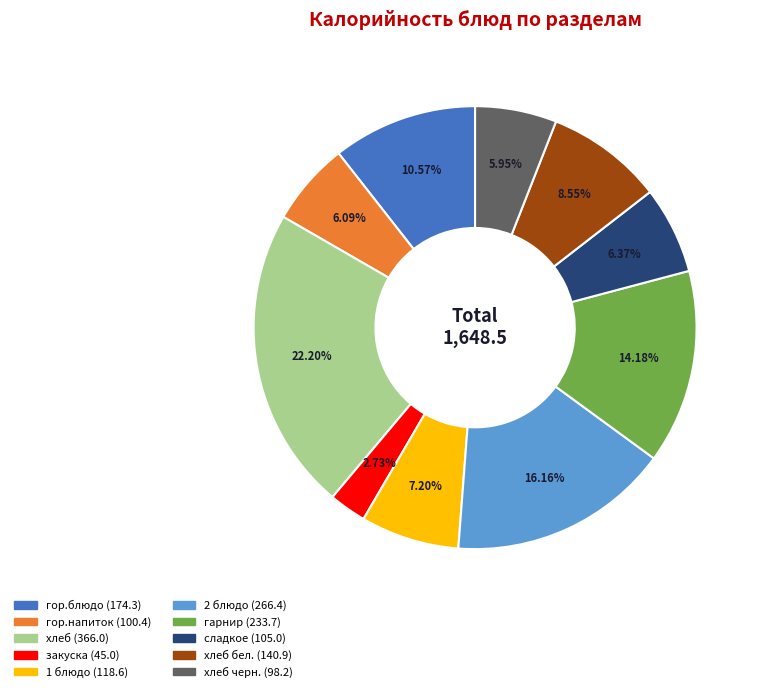

How many slices are in this pie chart?

10